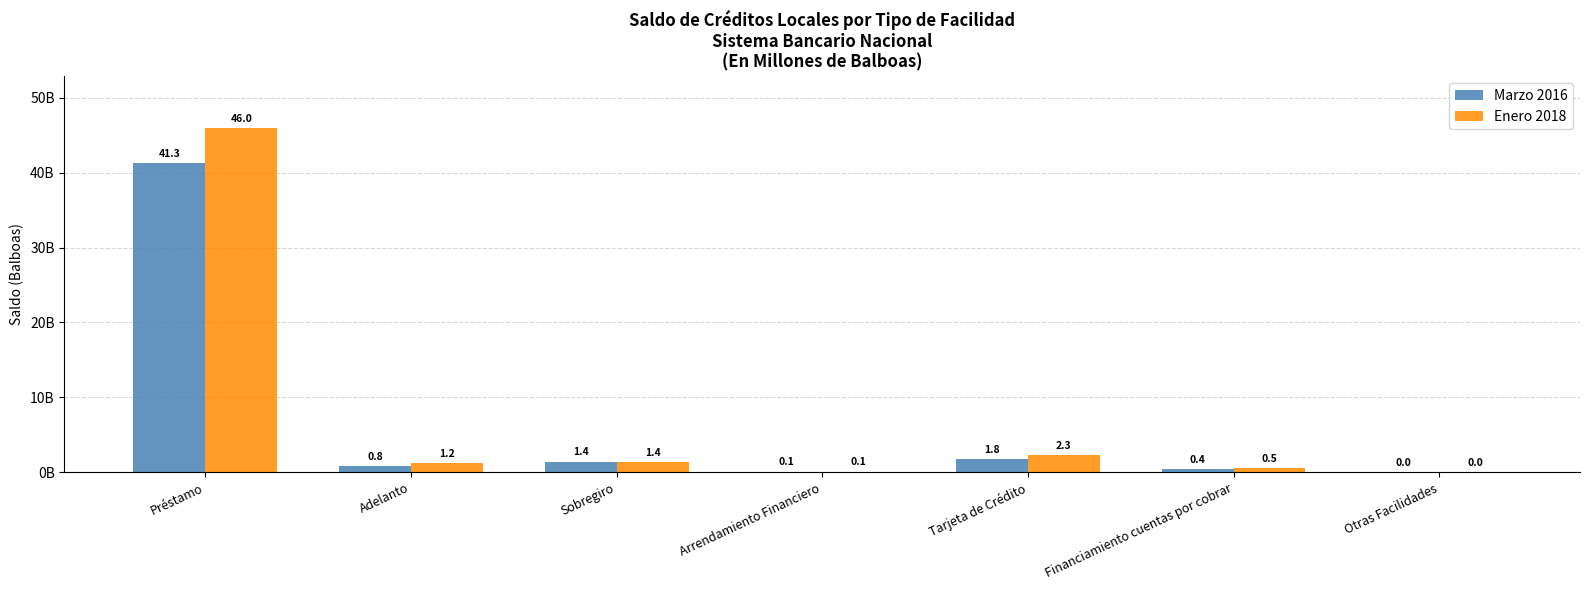

What is the label of the 2nd bar from the left?

Adelanto